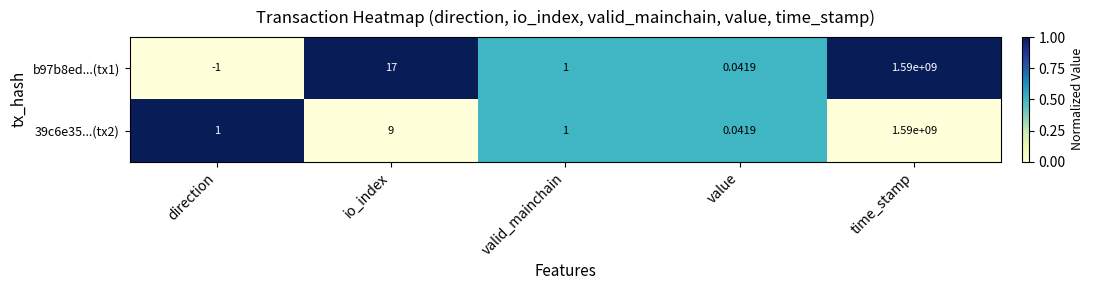

Is the value of 39c6e35...(tx2) at direction greater than the value of b97b8ed...(tx1) at direction?

Yes